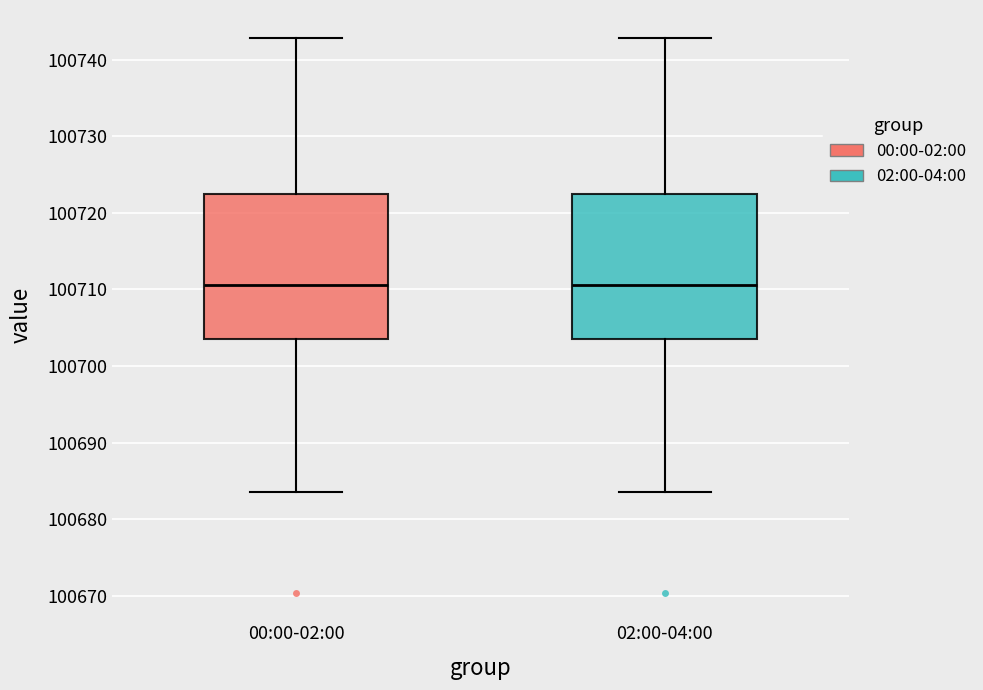

Where does the lower whisker of the box for 02:00-04:00 end on the y-axis? The values are not printed on the chart, so give them approximately, as read against the axis.

100684